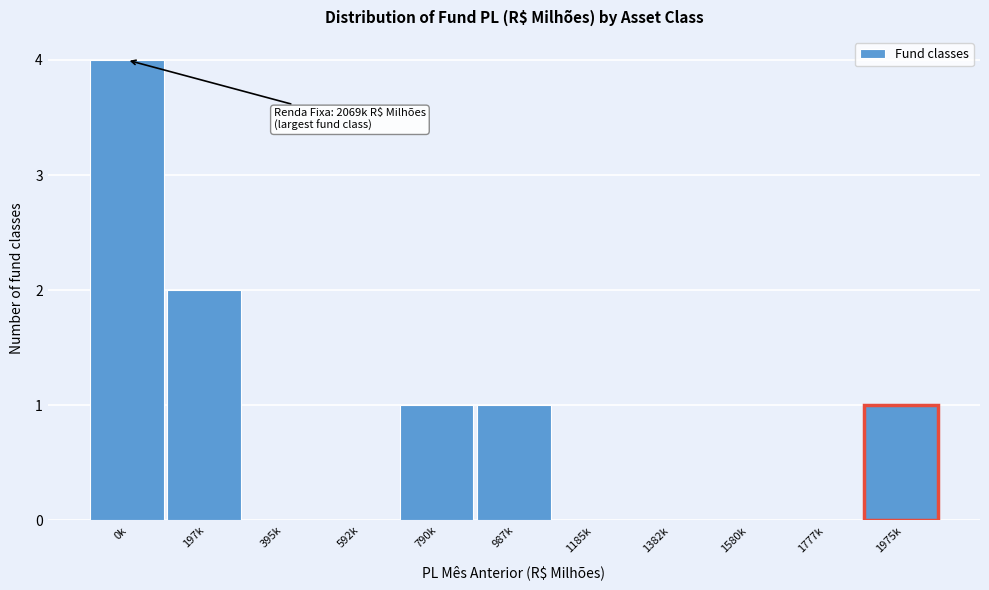

Reading left to right, list all the values displayed in this chart.

0k=4	197k=2	395k=0	592k=0	790k=1	987k=1	1185k=0	1382k=0	1580k=0	1777k=0	1975k=1